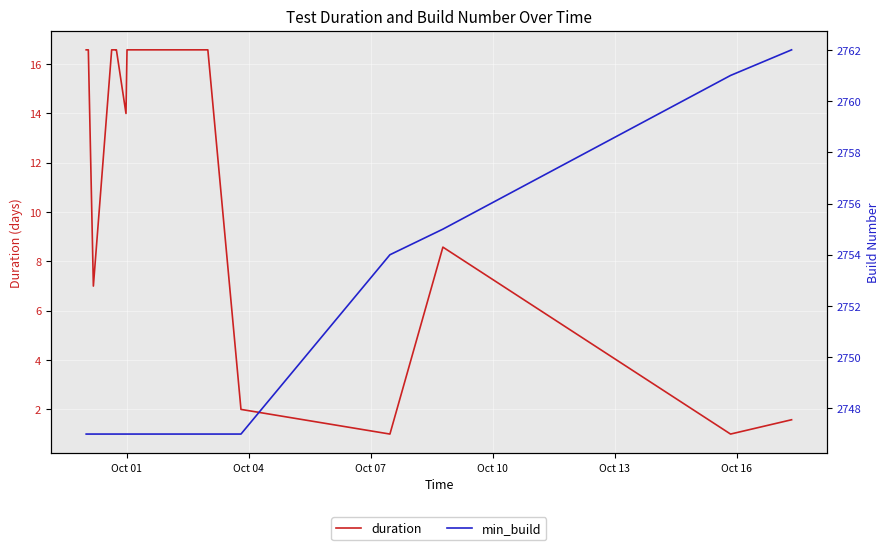

Is the value of duration at 13 greater than the value of min_build at Oct 13?

No